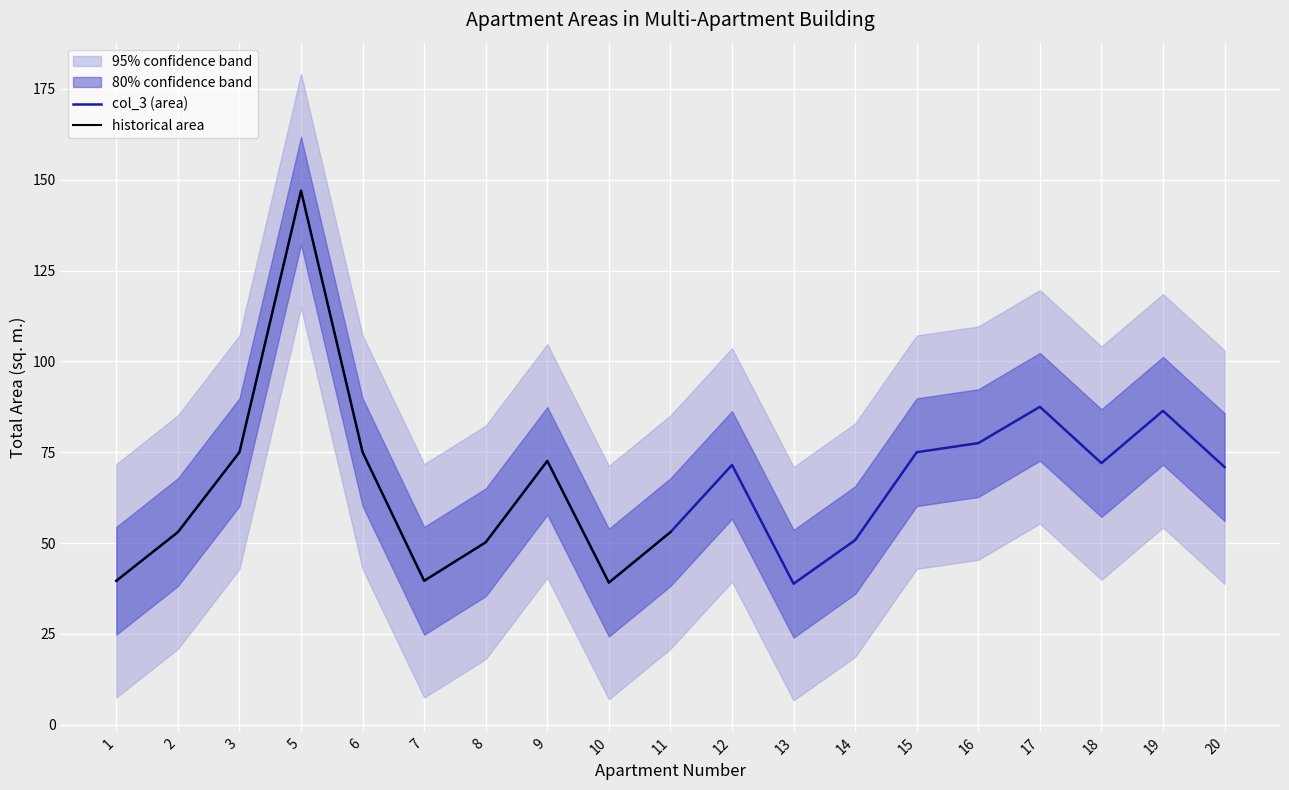

What is the minimum value shown in the chart?

38.8